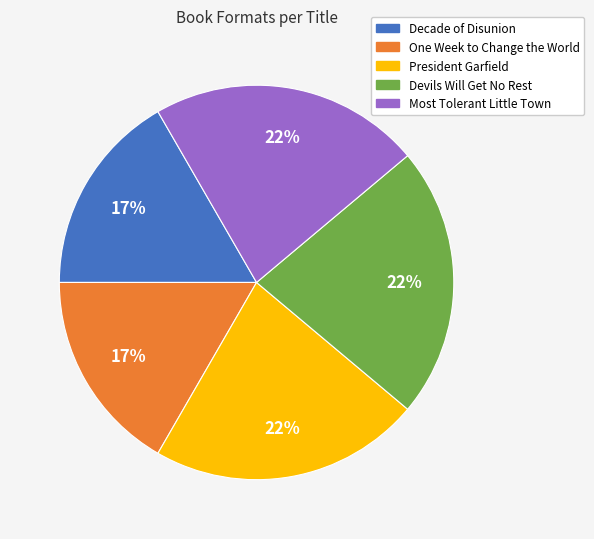

To the nearest percent, what percentage of the pie is Devils Will Get No Rest?

22%